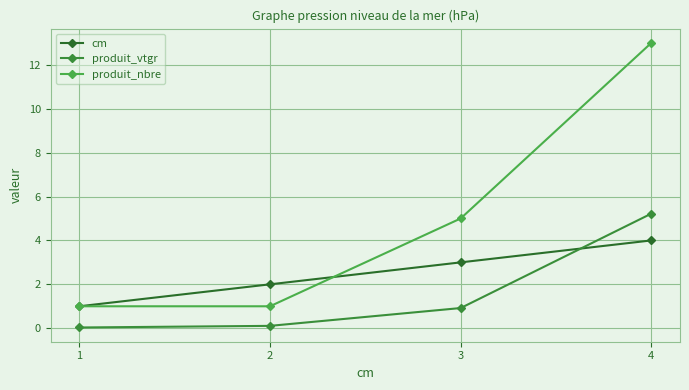

How many categories are shown in the chart?

4